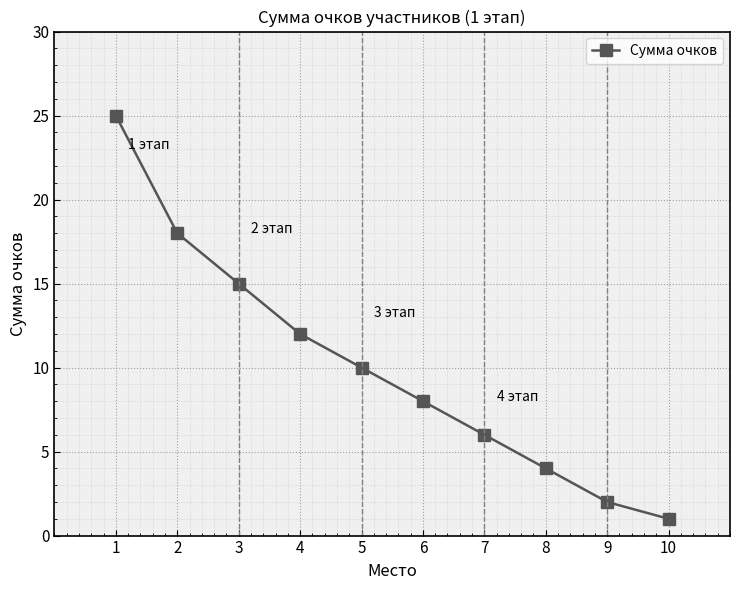

At which label is the value closest to 13?

4